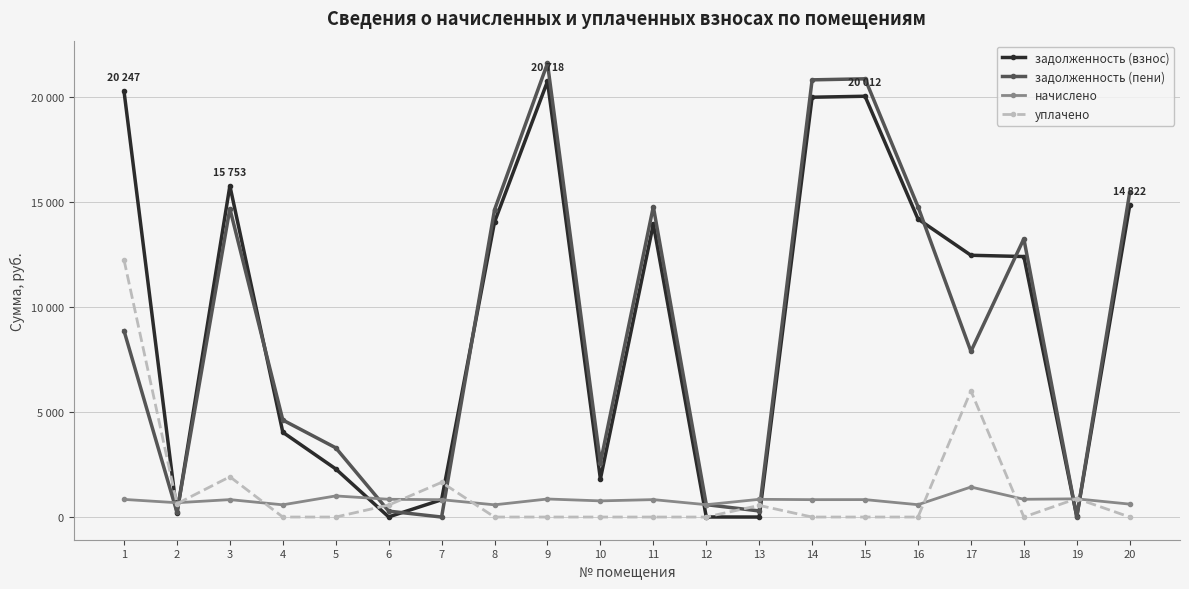

What is the sum of the уплачено values at 9 and 13?

553.0